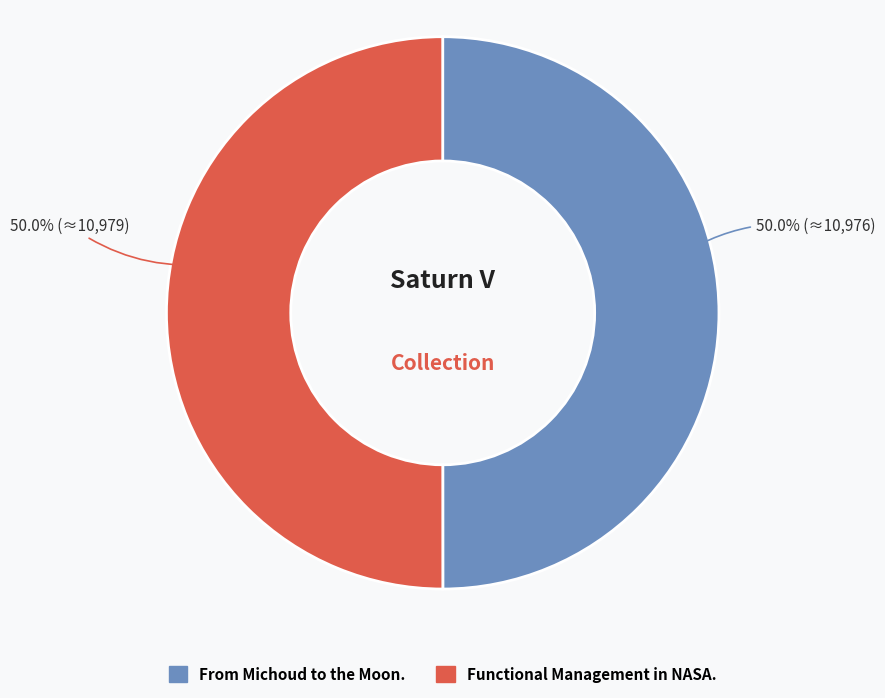

To the nearest percent, what is the average slice percentage?

50%